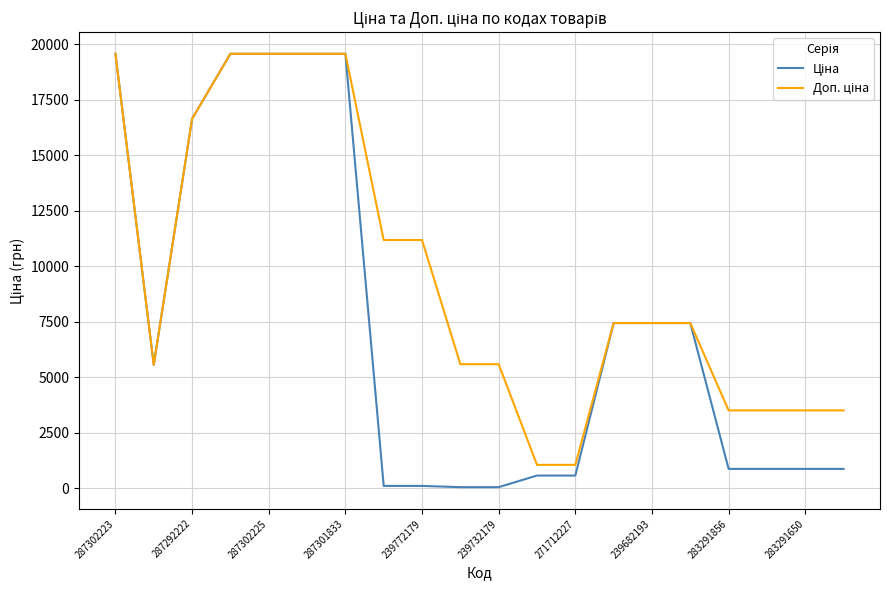

What is the maximum value shown in the chart?

19564.9